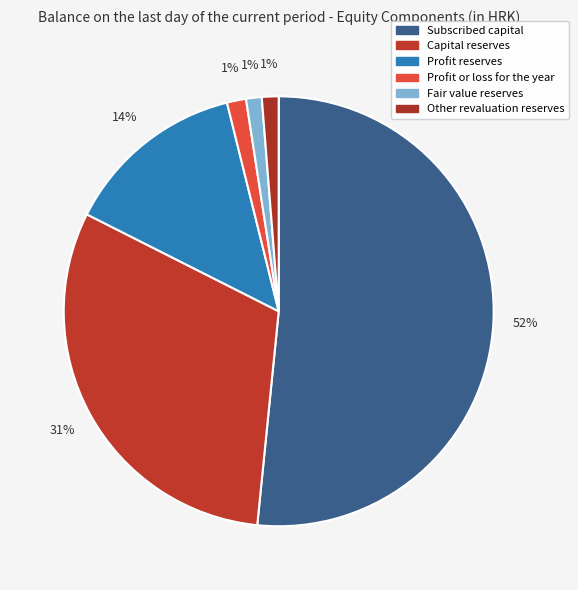

How many slices are in this pie chart?

6